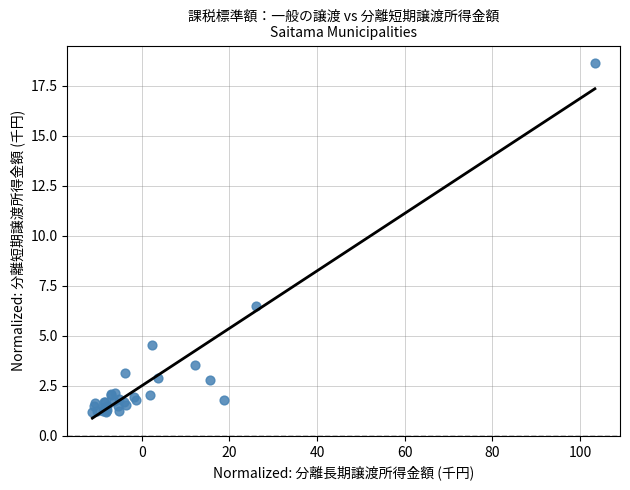

What Y value in the scatter plot is closest to 9?

6.5